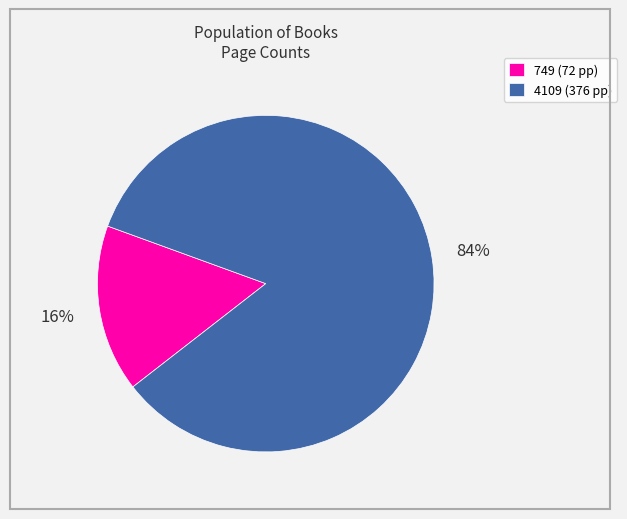

Is 4109 the majority of the pie?

Yes